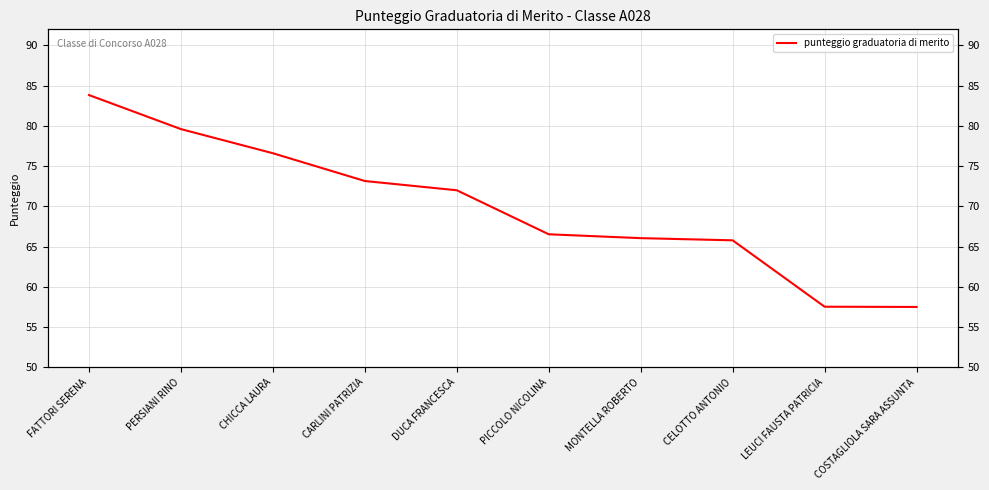

Where is the data nearest to the value 70?

DUCA FRANCESCA